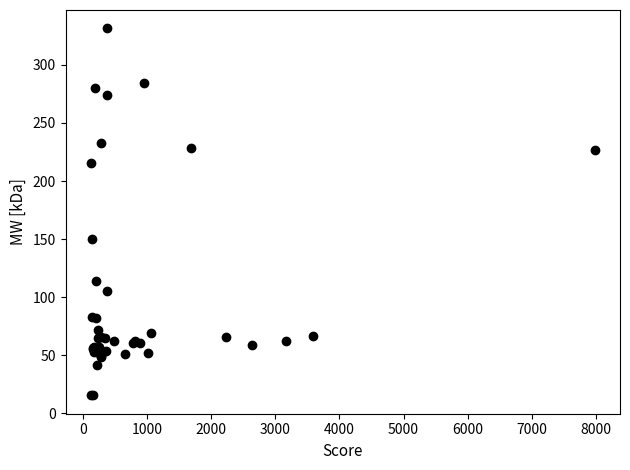

What Y value in the scatter plot is closest to 173?

149.6